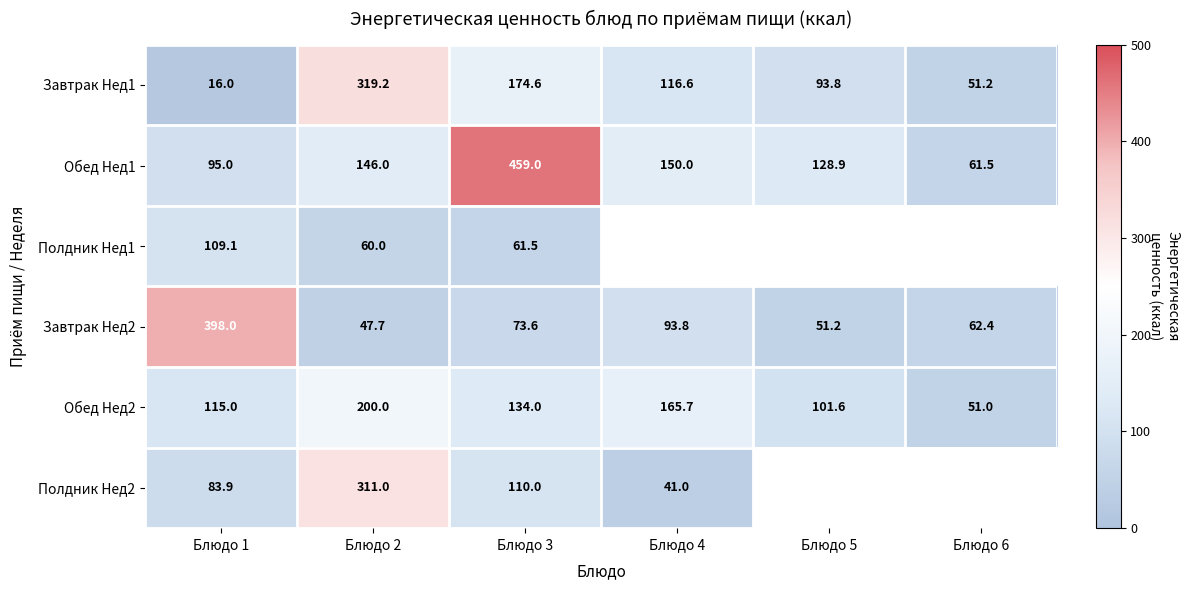

What is the approximate value of Обед Нед2 at Блюдо 4?

165.7